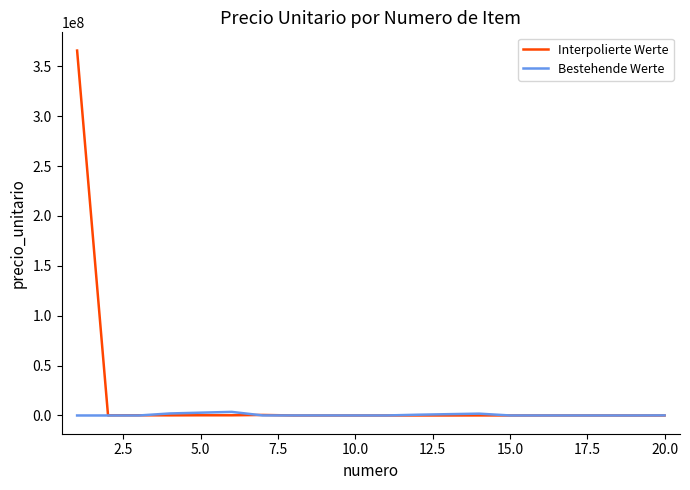

Which series has the widest spread of values?

Interpolierte Werte